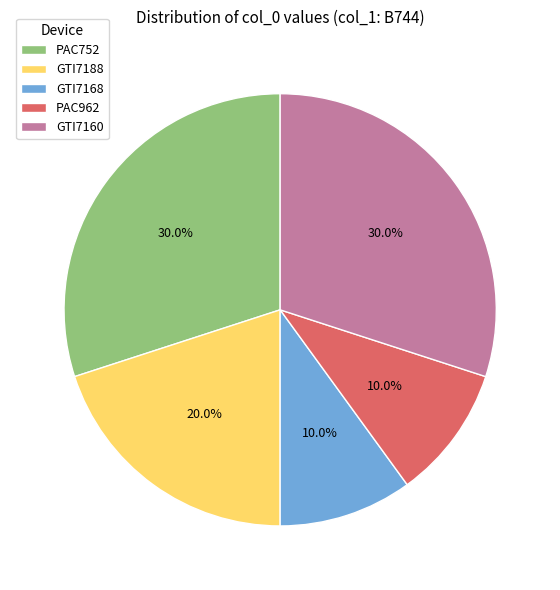

What portion of the pie excludes GTI7160?

70.0%